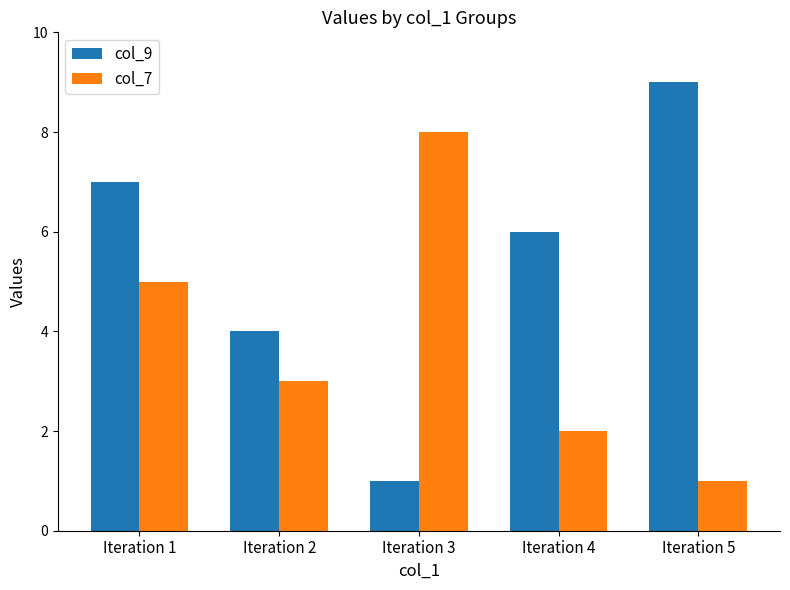

The col_7 series shows 5 at Iteration 2. True or false?

False